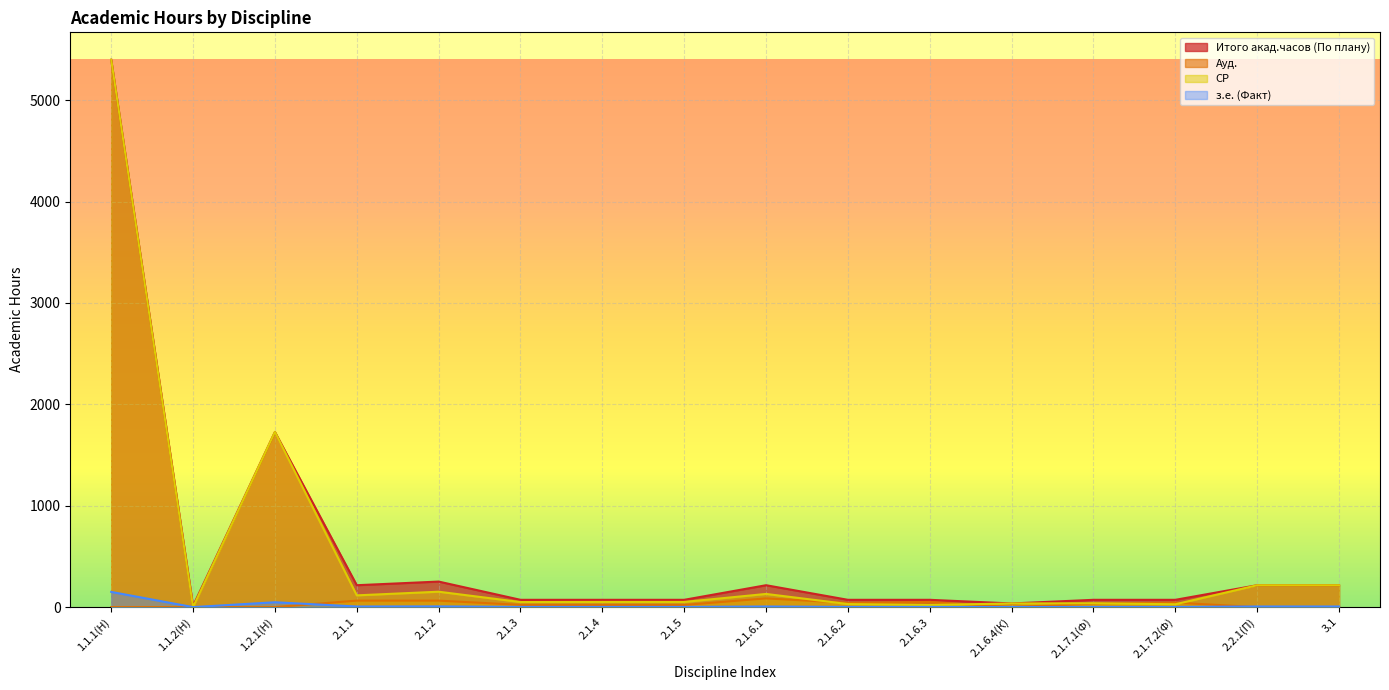

How many series are shown in this chart?

4